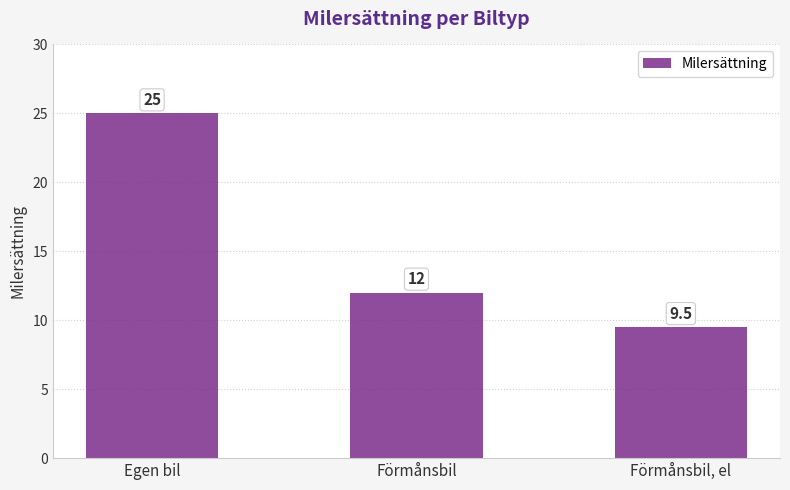

At which label does the data first exceed 12?

Egen bil